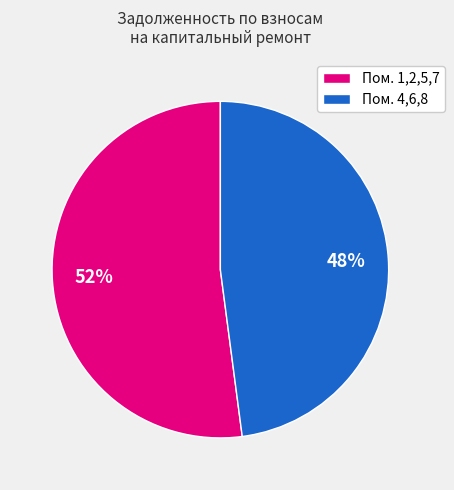

Approximately how many times larger is the value at Пом. 4,6,8 compared to Пом. 1,2,5,7?

0.9